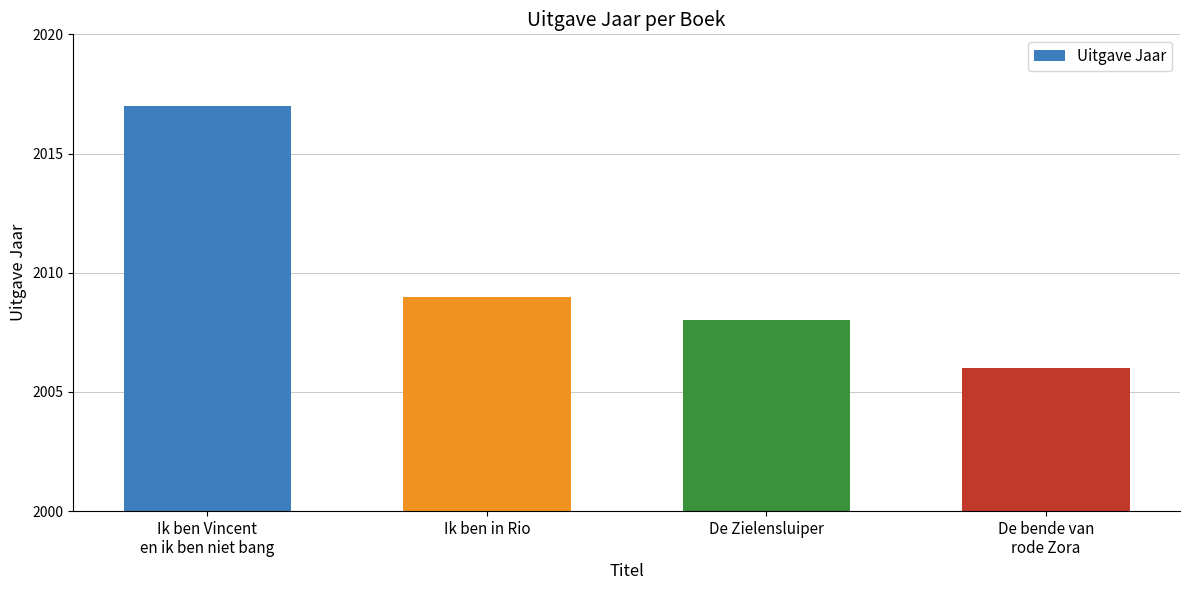

Count the number of categories in the chart.

4